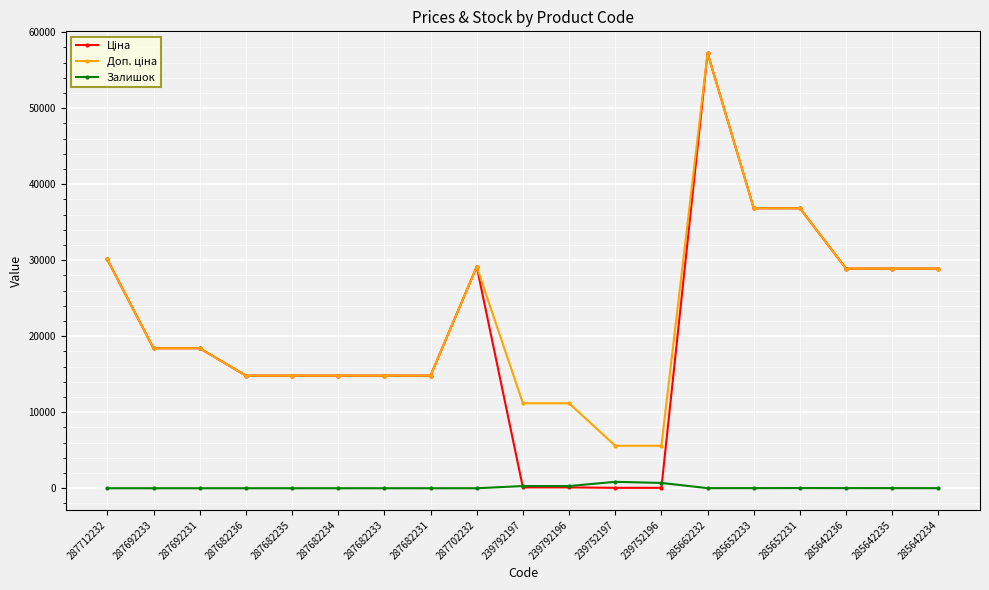

True or false: Залишок has more than 1 interior local peaks.

True